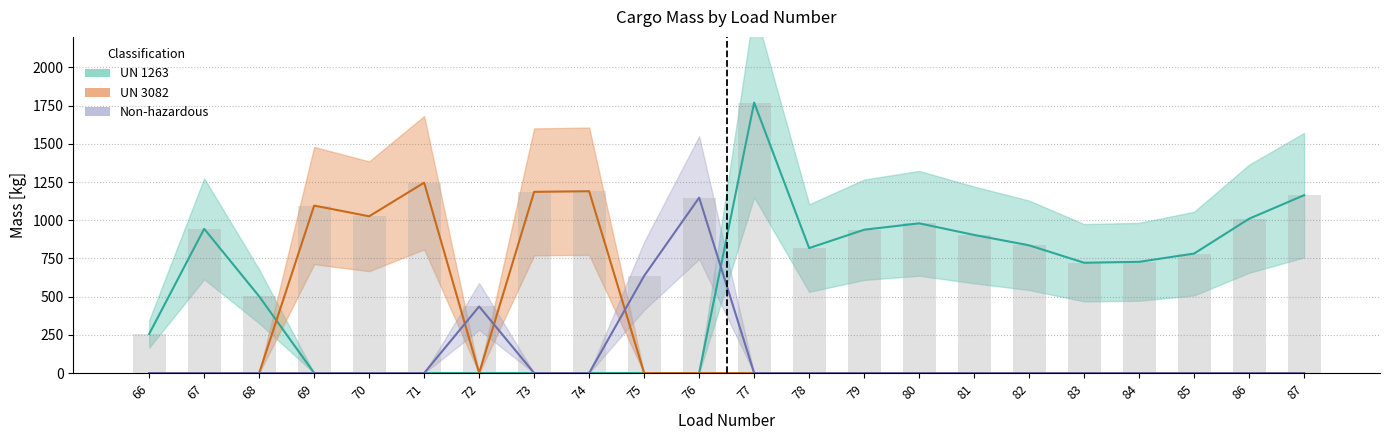

What is the total value across all series at 81?

904